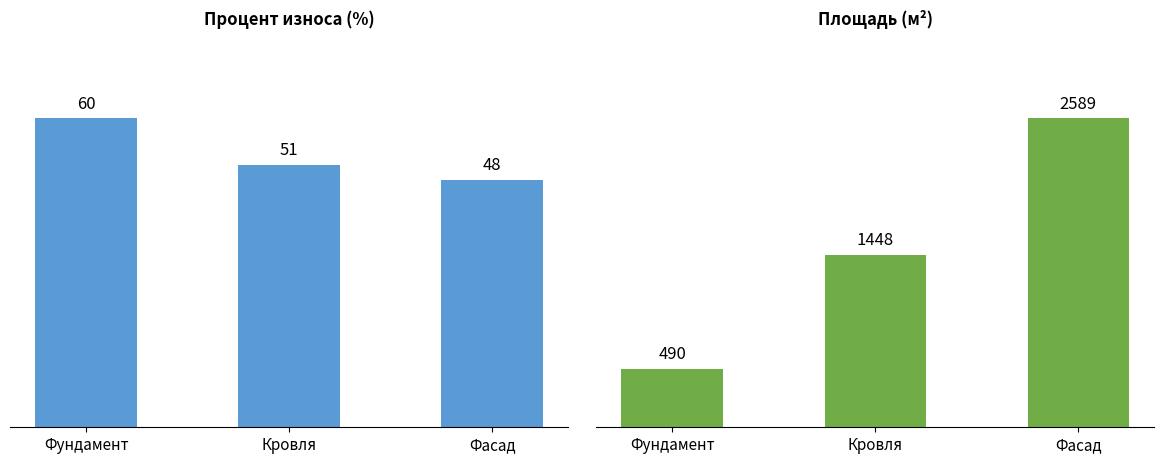

How many values in the Площадь series are below 1448?

1